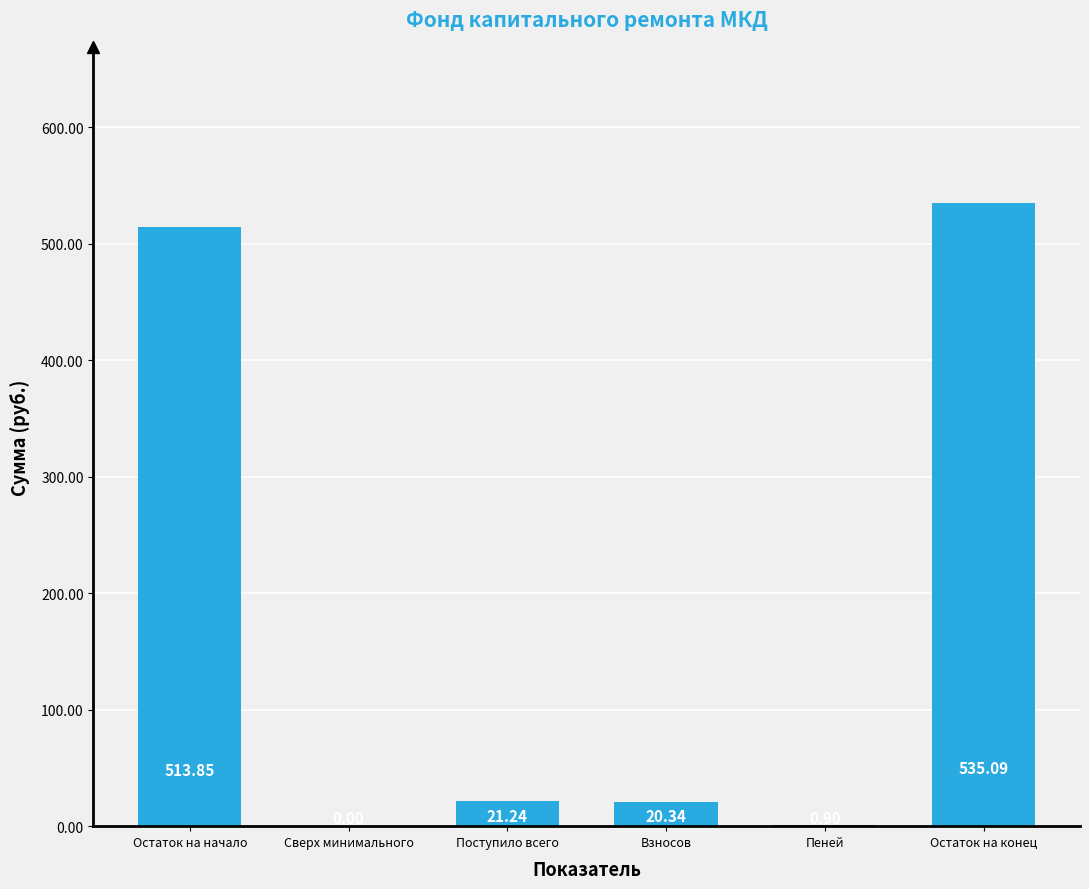

Which has a higher value, Пеней or Взносов?

Взносов